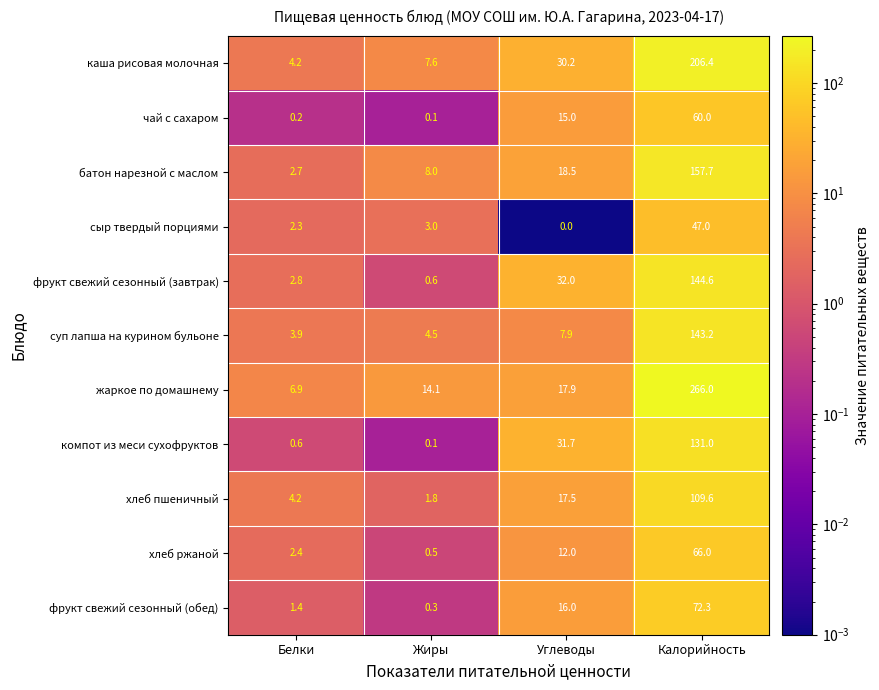

At how many categories does at least one series exceed 148?

1